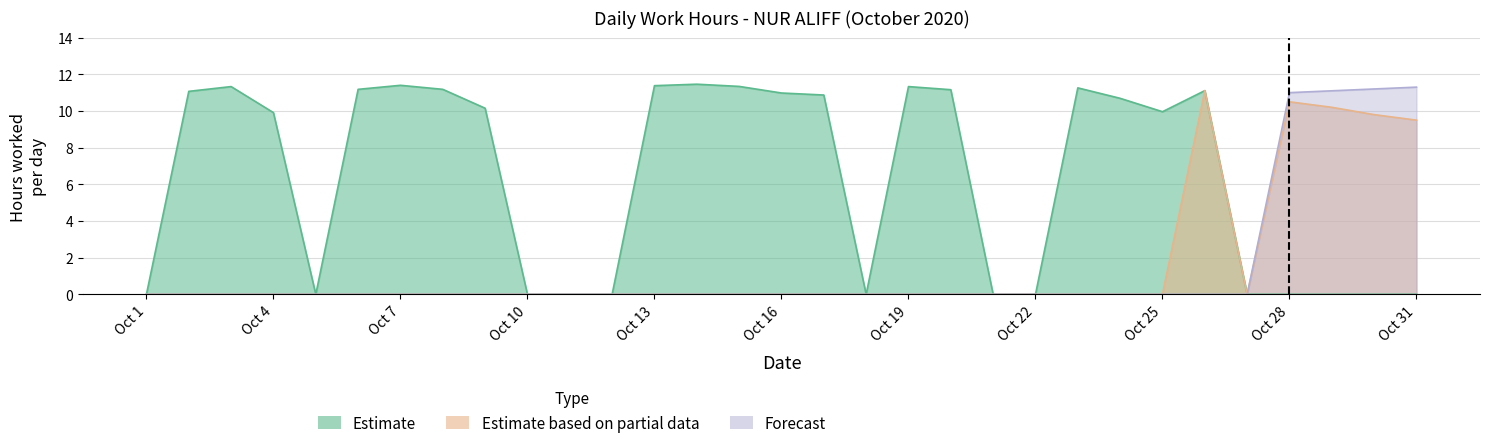

True or false: Estimate and Estimate based on partial data cross at least once.

False